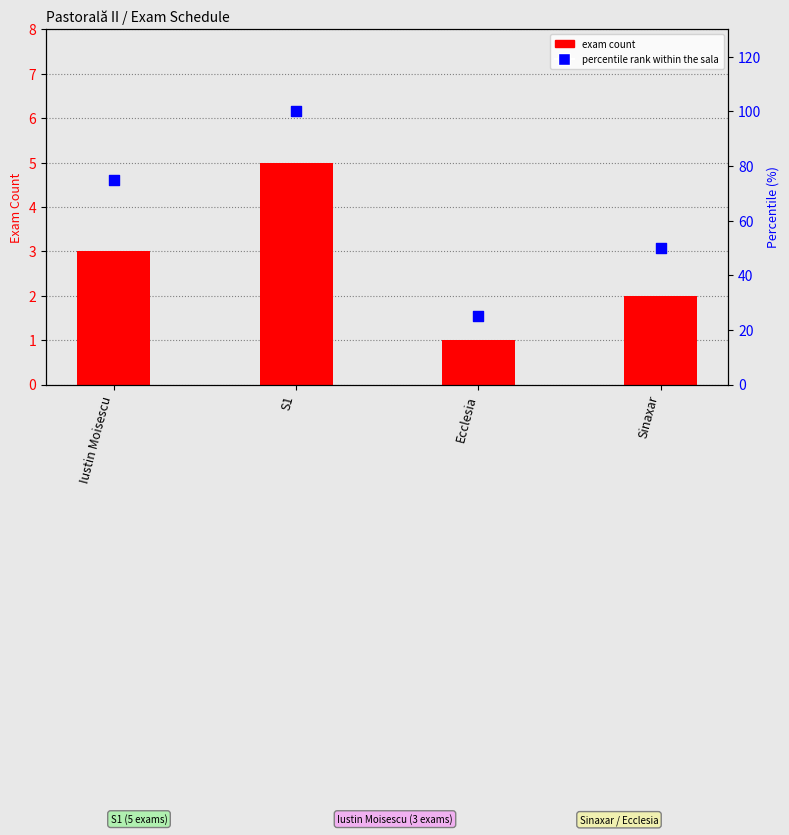

Which series reaches the maximum Y coordinate?

percentile rank within the sala